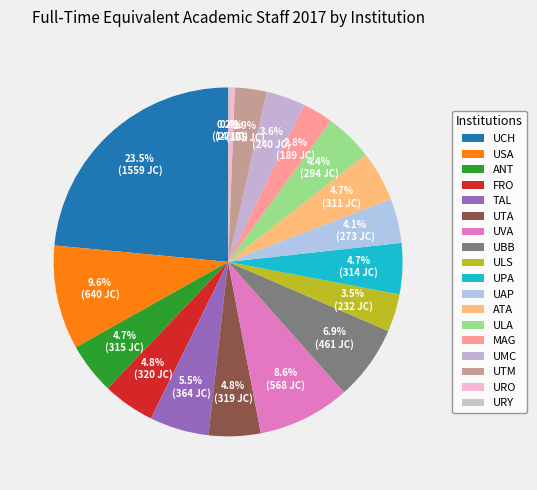

To the nearest percent, what is the average slice percentage?

6%